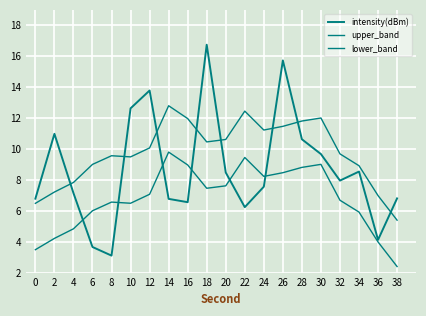

At which label does lower_band reach its minimum?

38